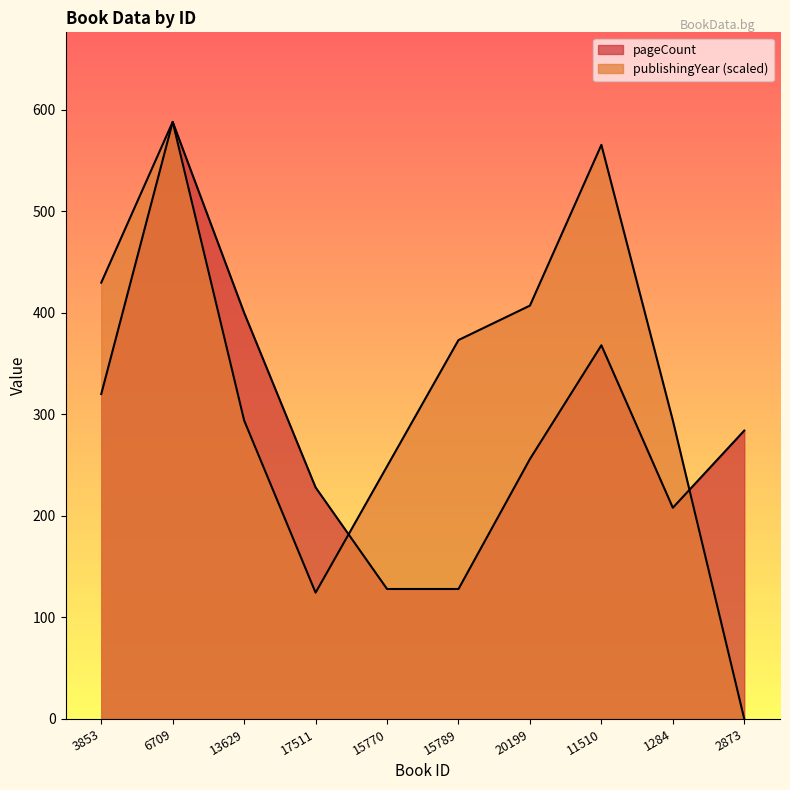

What is the greatest value displayed?

588.0